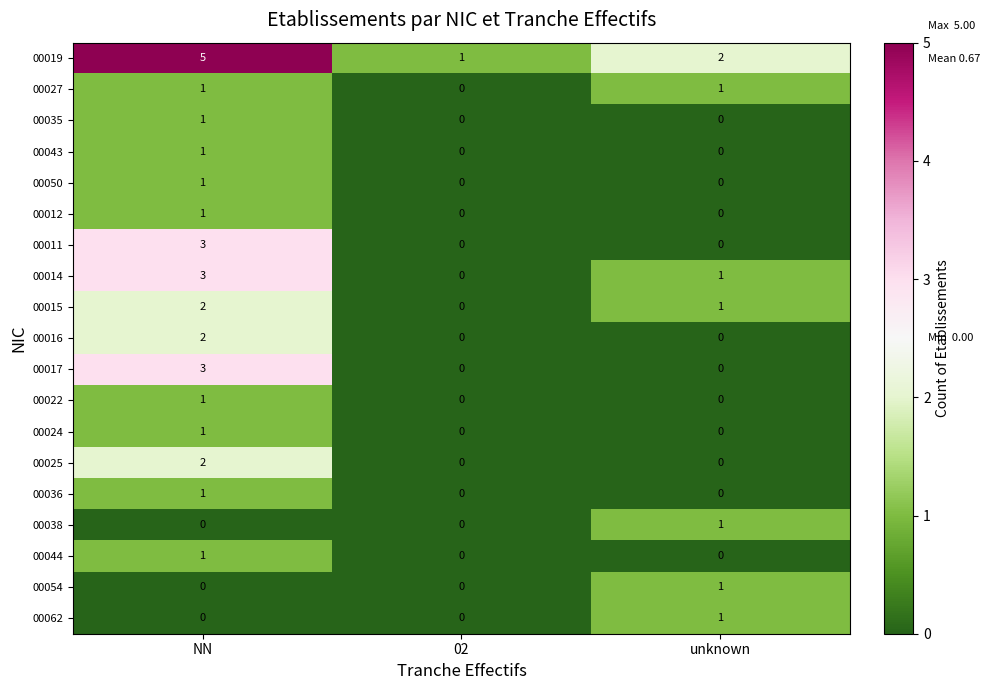

How many 00043 values are between 0 and 1?

3